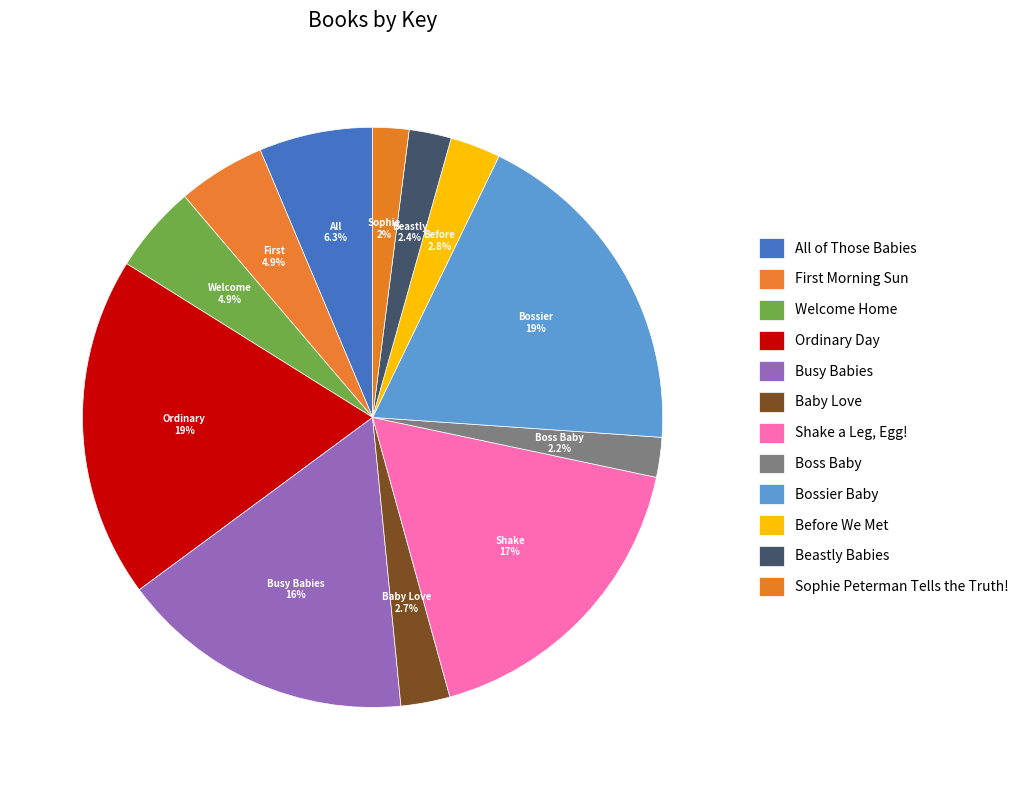

Count the number of slices in the pie.

12